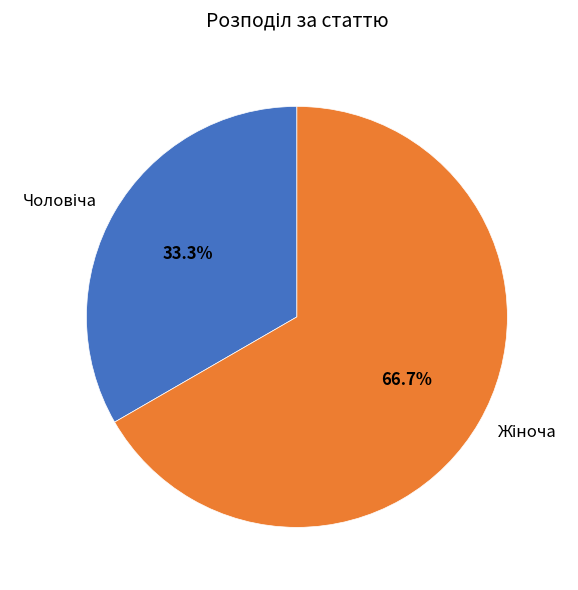

Is there any slice that represents more than half of the pie?

Yes